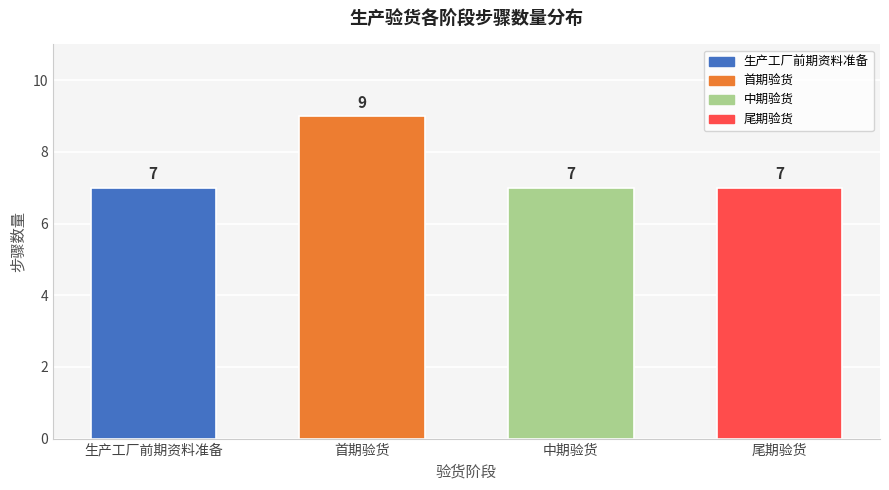

Reading left to right, list all the values displayed in this chart.

生产工厂前期资料准备=7	首期验货=9	中期验货=7	尾期验货=7